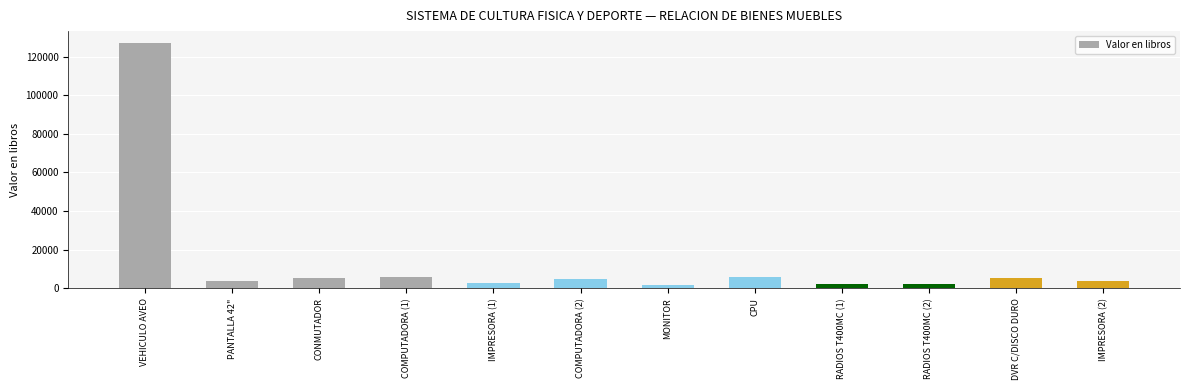

True or false: the data shows 5900.0 at COMPUTADORA (1).

True